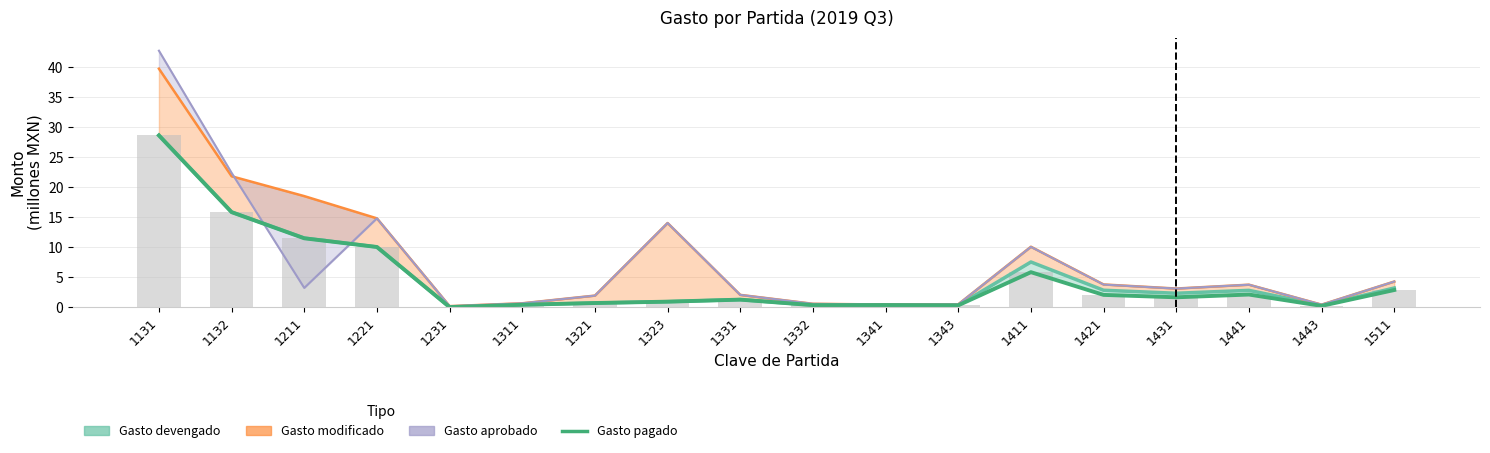

Are the bars grouped side by side (vs. stacked)?

No